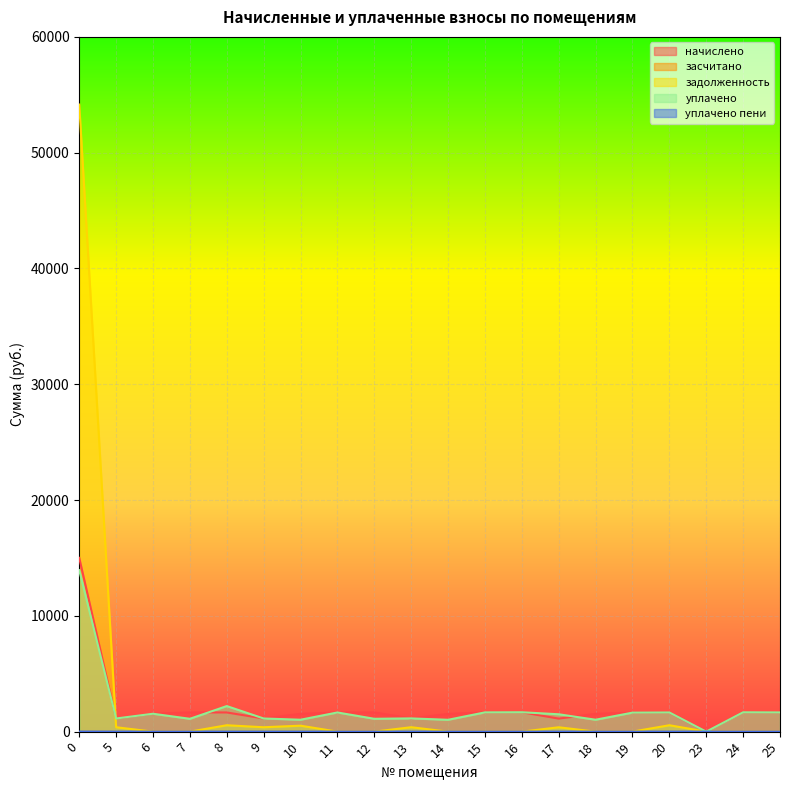

Where is the first local minimum for начислено?

5